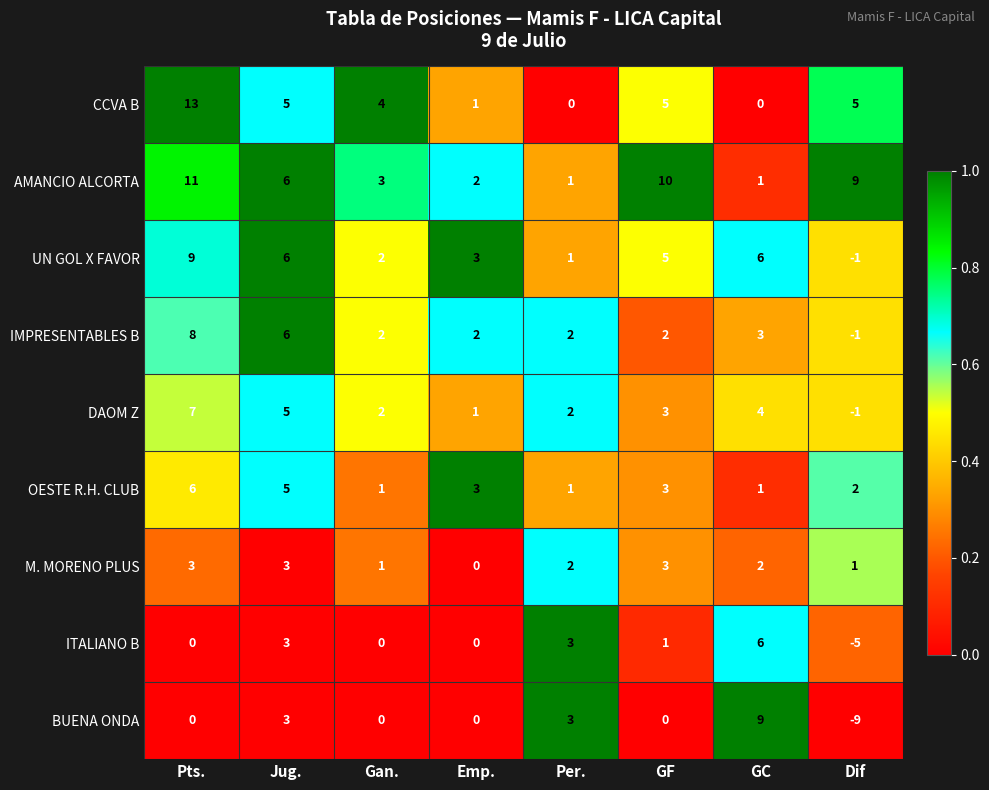

True or false: UN GOL X FAVOR has a value of 10 at Jug..

False